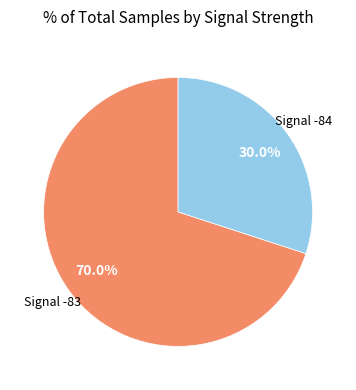

How many slices are in this pie chart?

2